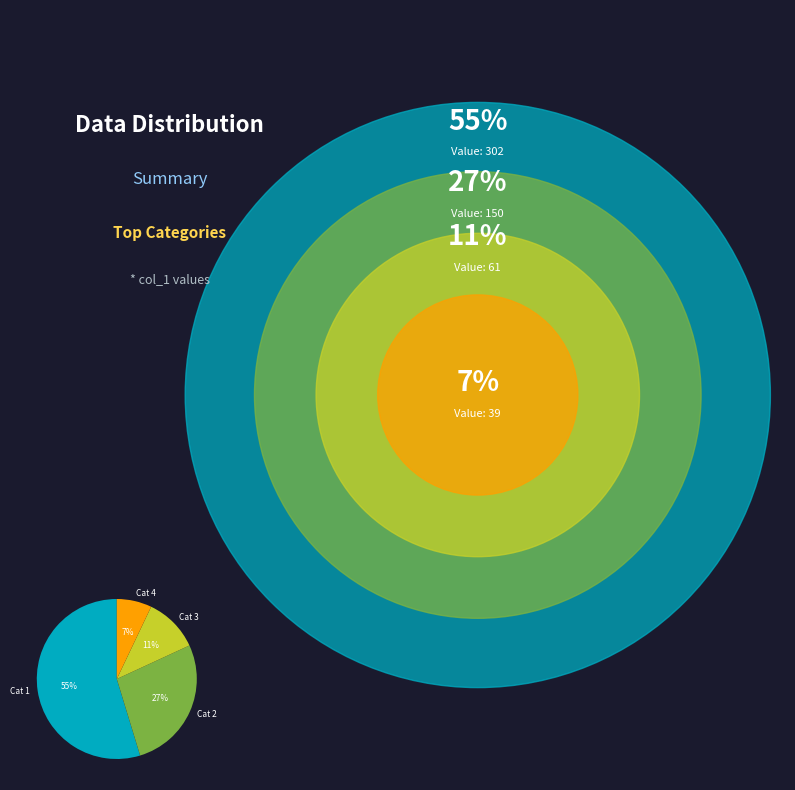

Which category has the smallest portion of the pie?

Cat 4